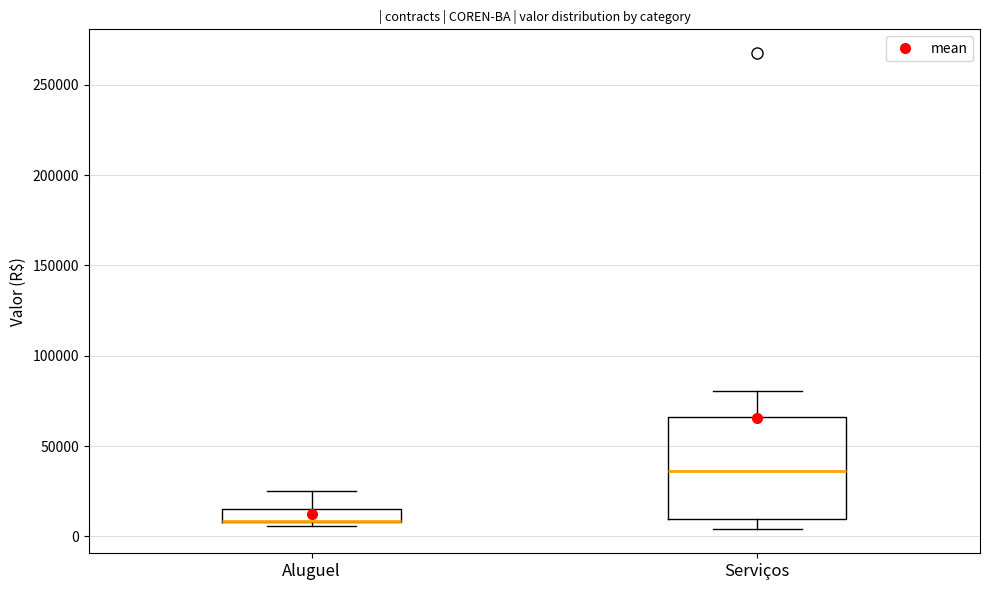

Reading left to right, read every box against the y-axis: the position of its median line, the range the box covers, and the ends of its whiskers. The values are not printed on the chart, so give them approximately, as read against the axis.

Aluguel: median 10000 (drawn on the box's lower edge), box 10000 to 15000, whiskers 5000 to 25000
Serviços: median 35000, box 10000 to 65000, whiskers 5000 to 80000